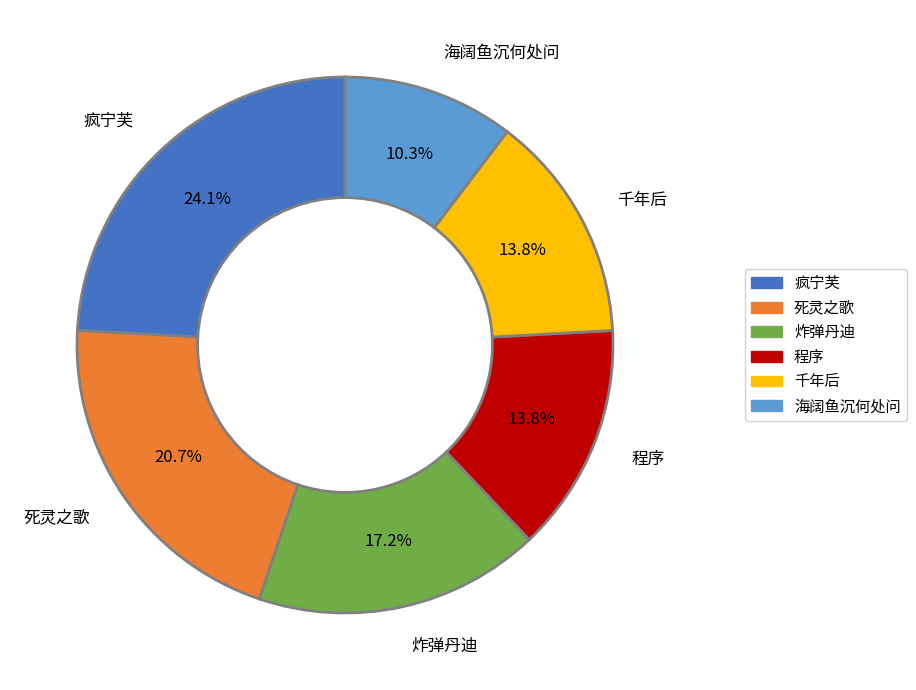

Count the number of slices in the pie.

6